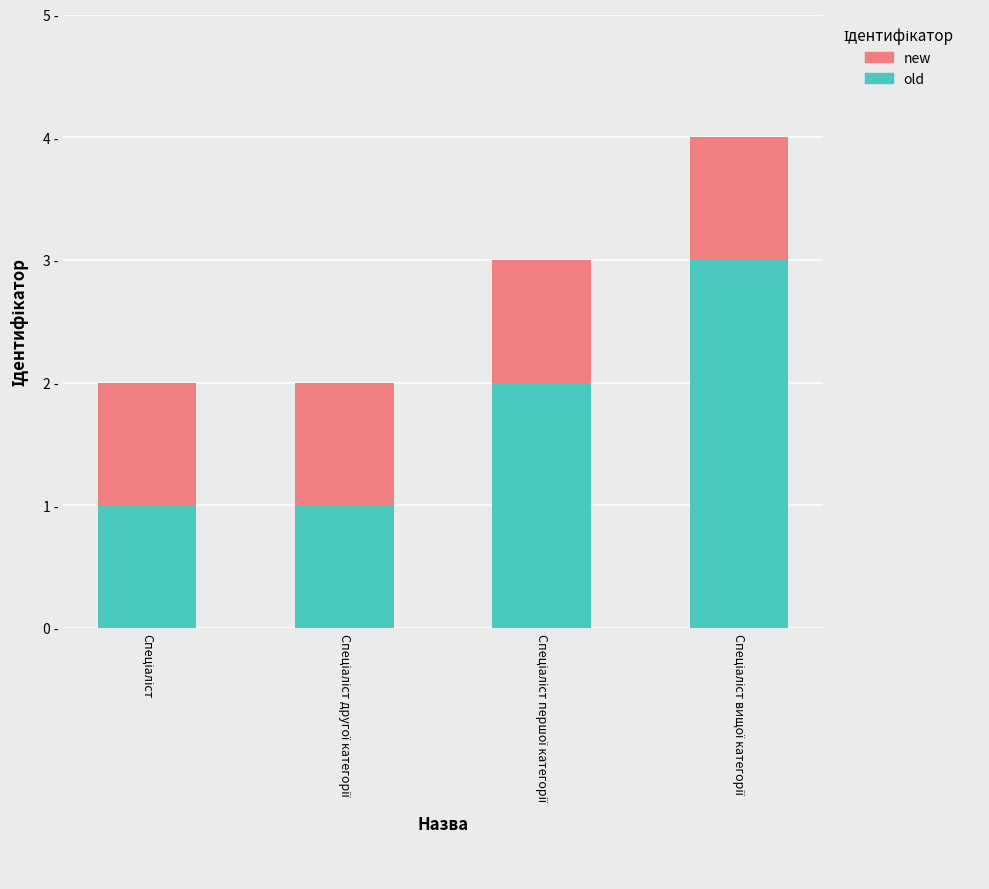

What are all the series names shown in the legend?

new, old